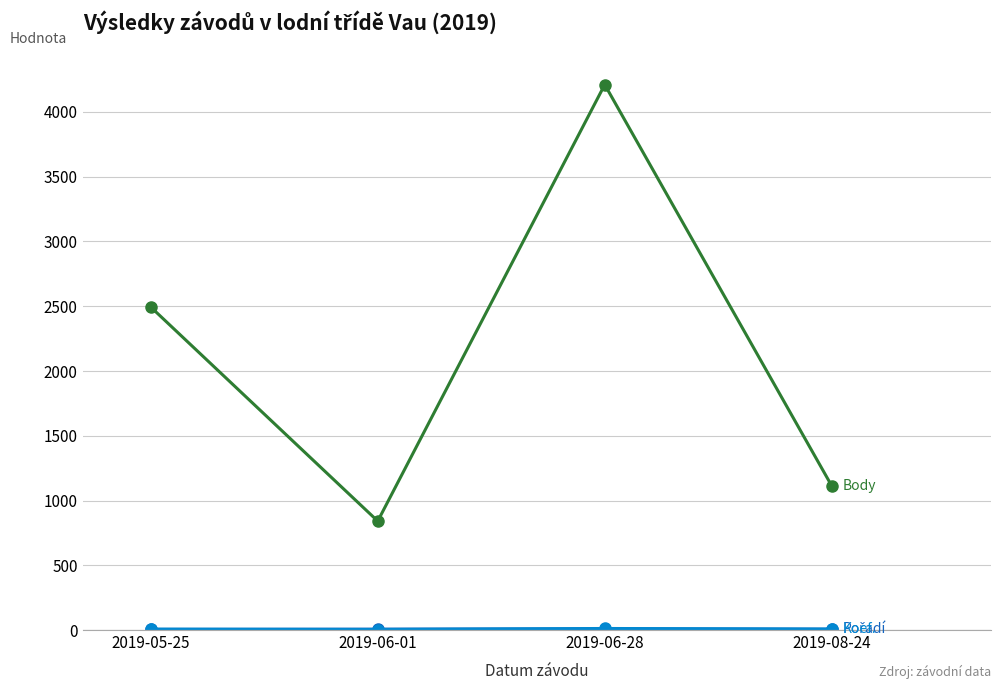

What is the label of the 4th point from the right?

2019-05-25